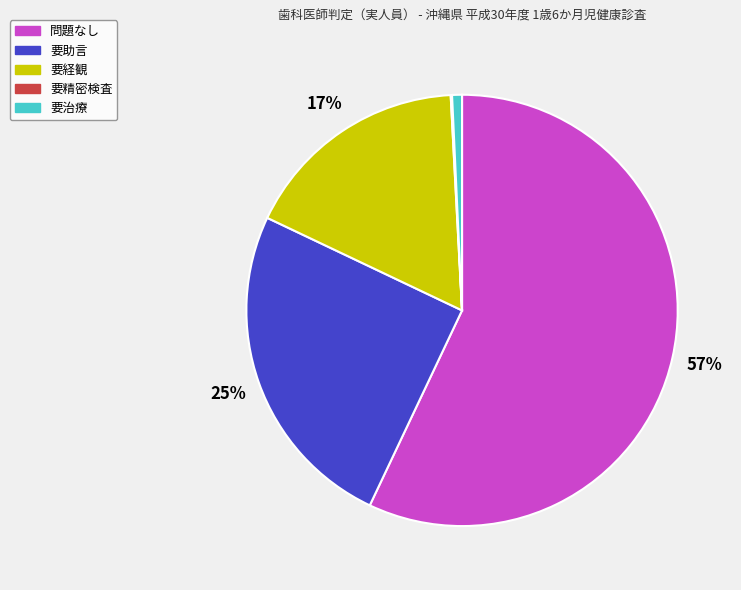

To the nearest percent, what is the difference between the largest and smallest slice percentages?

57%